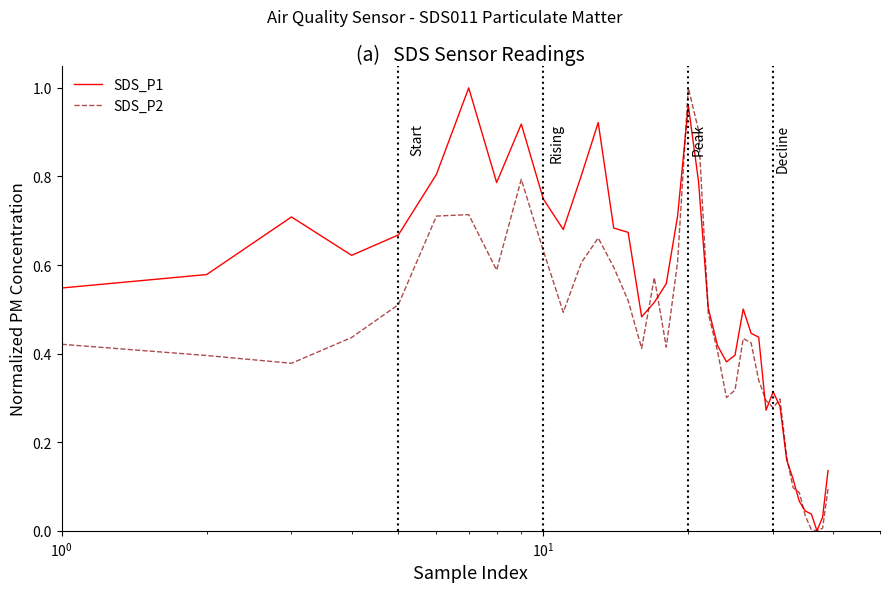

Which series has the largest total across all categories?

SDS_P1